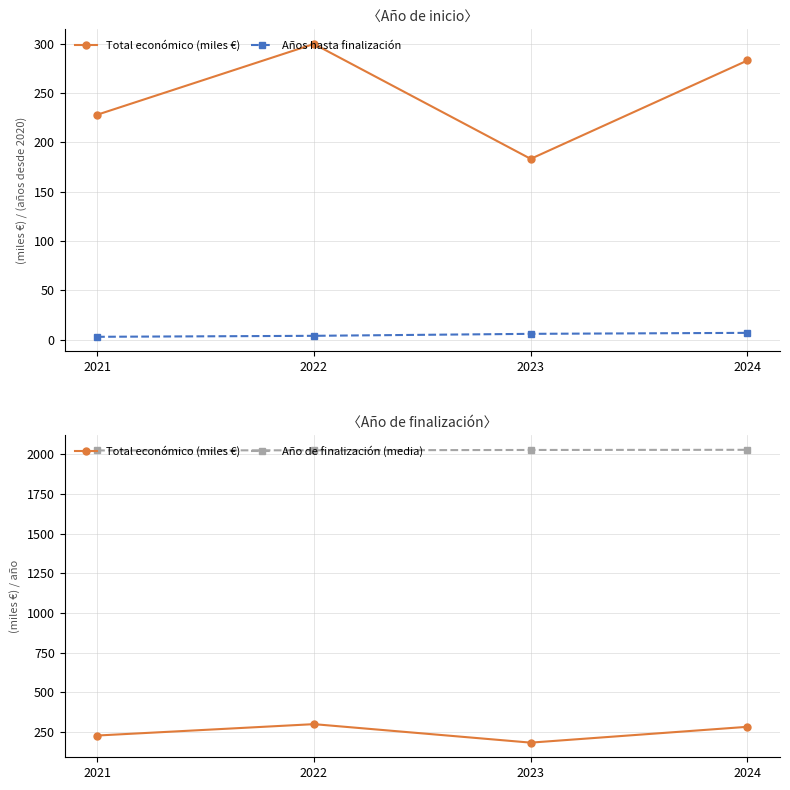

Which series has the widest spread of values?

Total económico (miles €)